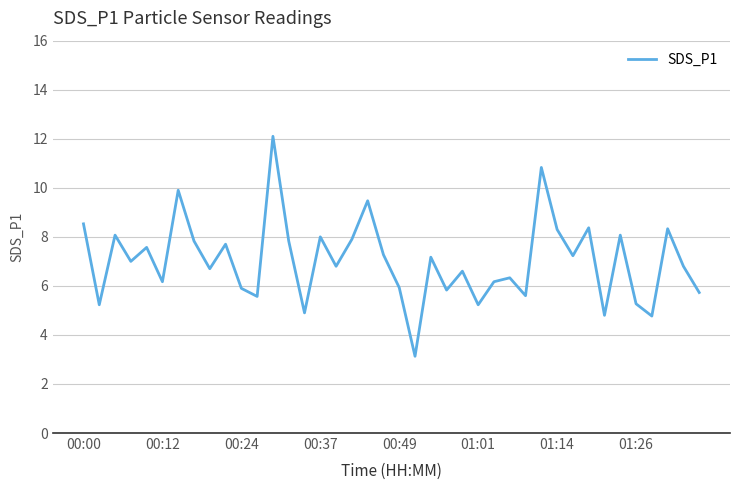

What is the smallest value displayed?

3.1